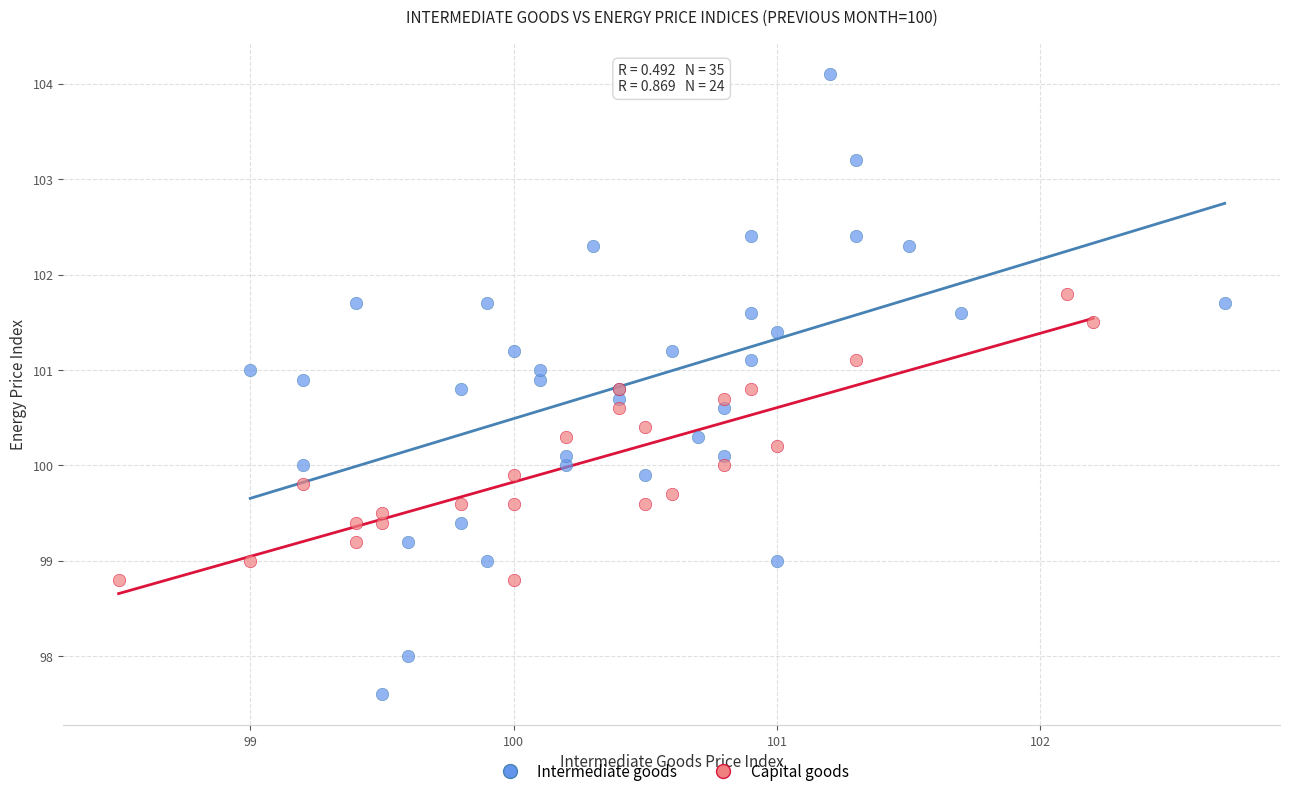

Which series contains the highest Y value?

Intermediate goods